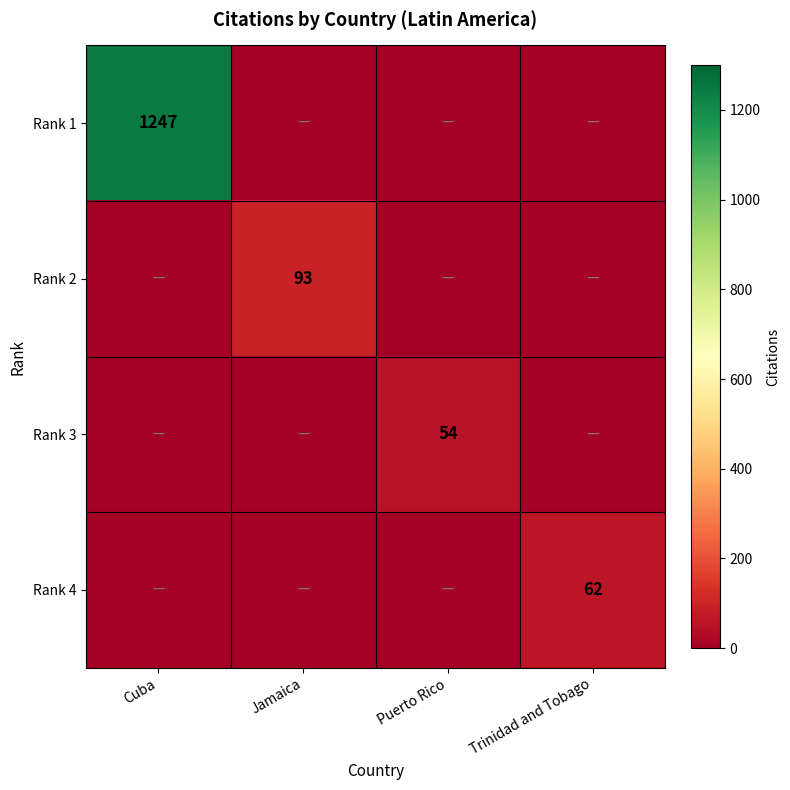

Which label corresponds to the largest value in the chart?

Cuba